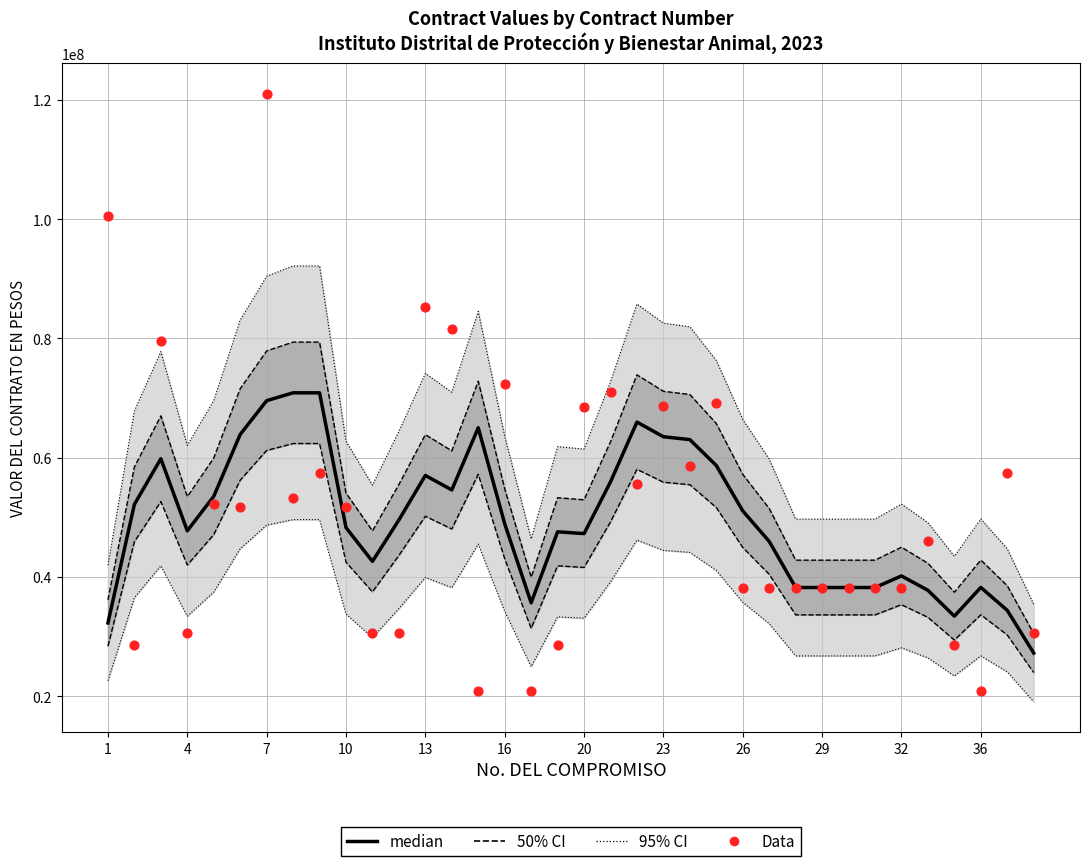

Which series has the largest total across all categories?

95% CI